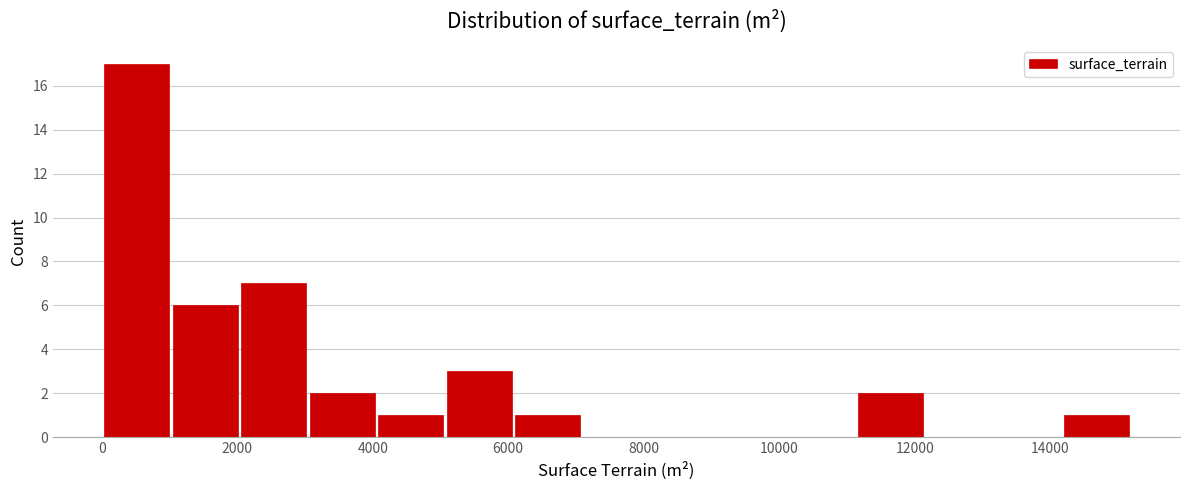

Over which range of the x-axis is the bar tallest?

0 to 1000